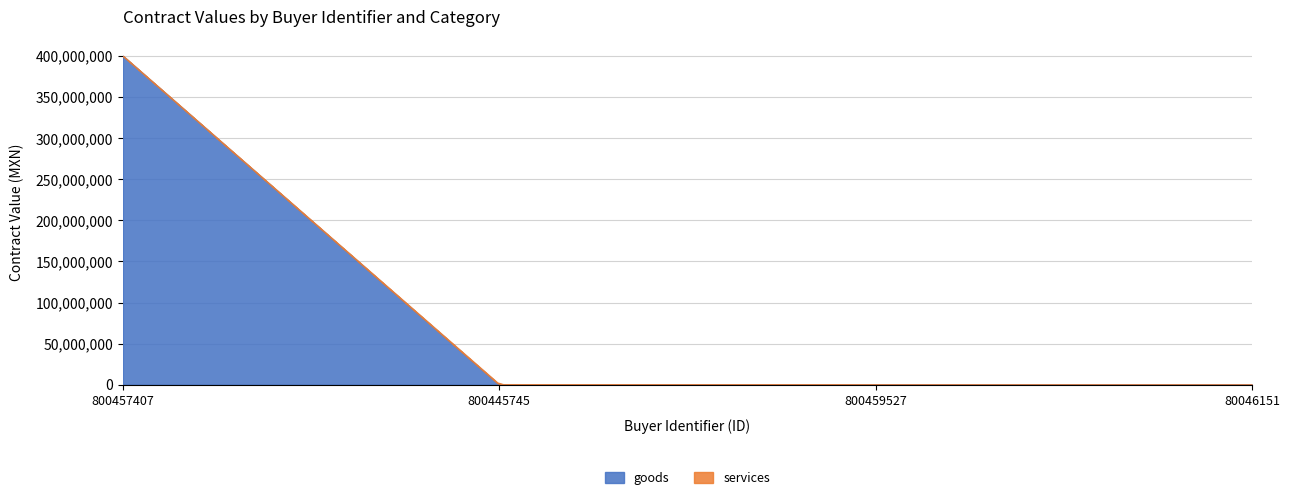

At which label is goods closest to 200030701?

800457407